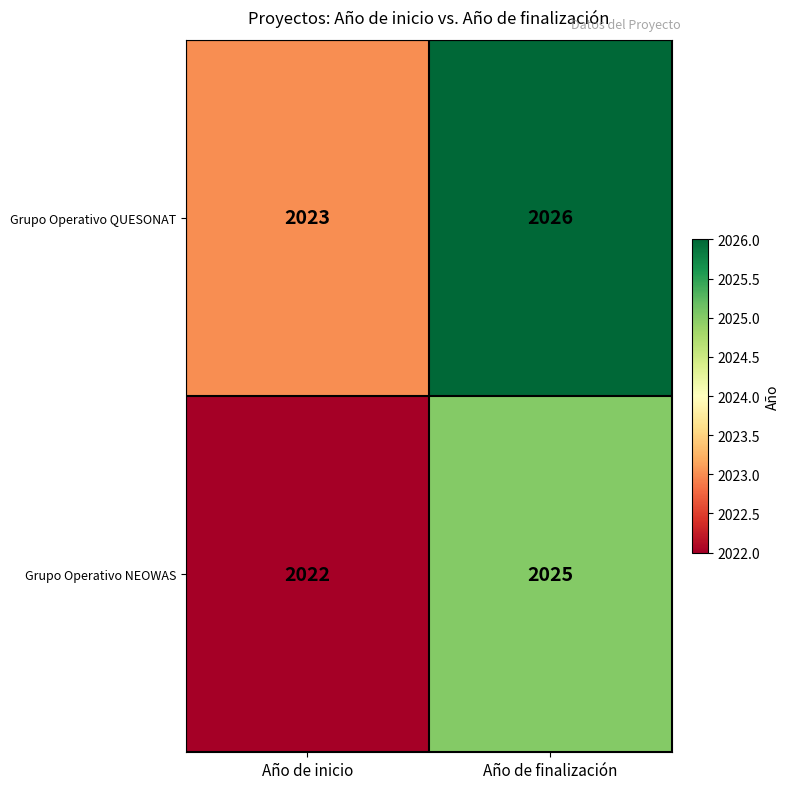

At which category is the sum across all series the highest?

Año de finalización